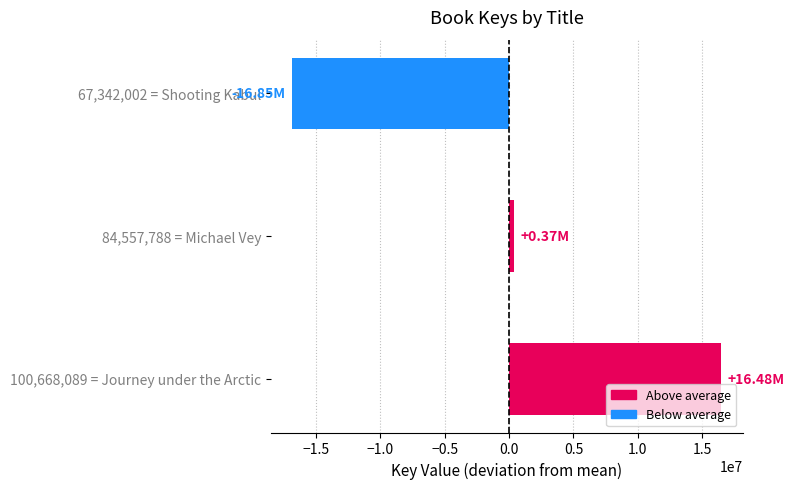

How many values are between -16847291 and 16478796?

3